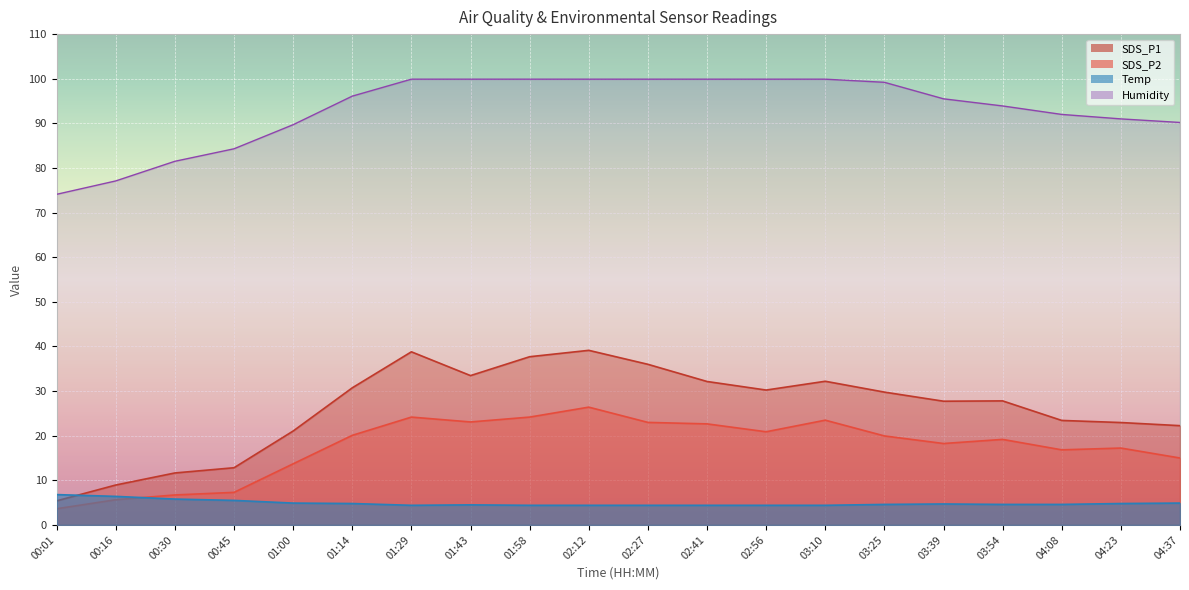

What is the difference between the maximum and minimum values in the SDS_P2 series?

22.8